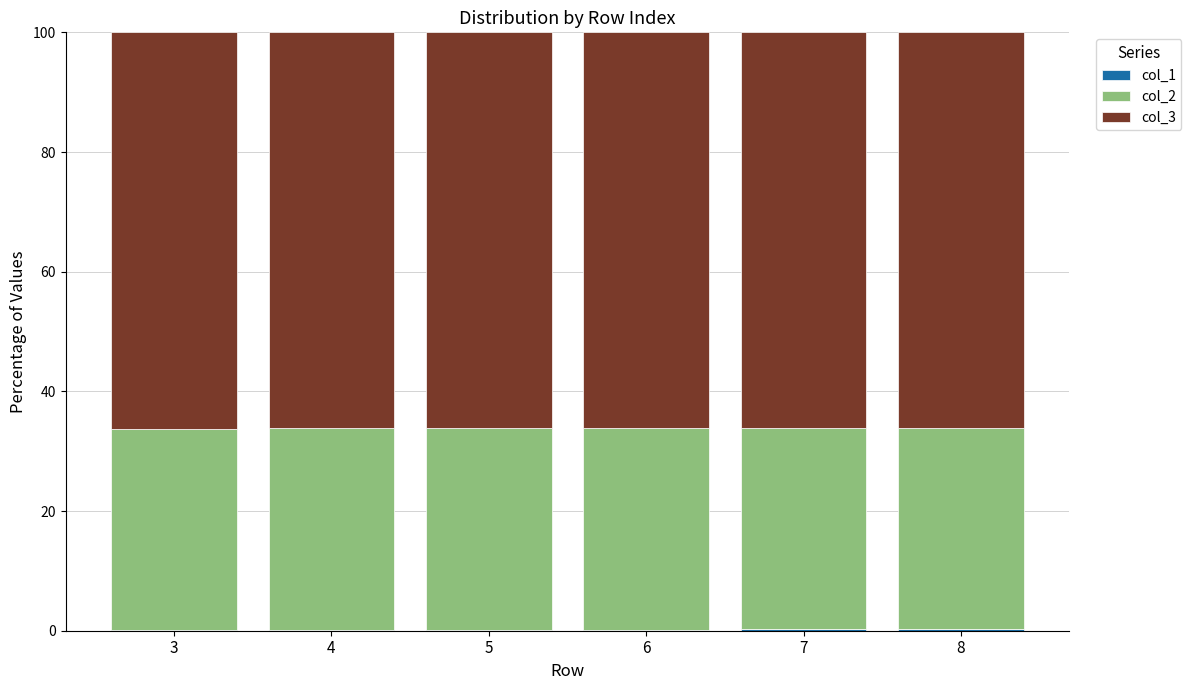

Which series has the largest total across all categories?

col_3